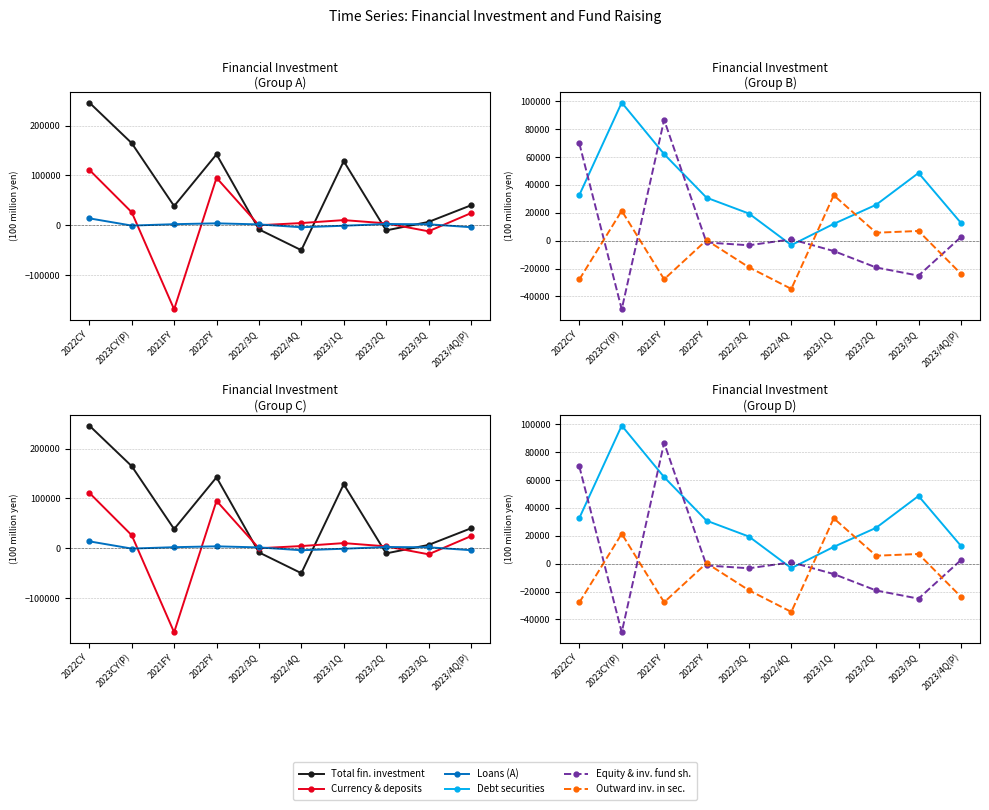

What is the greatest value displayed?

246051